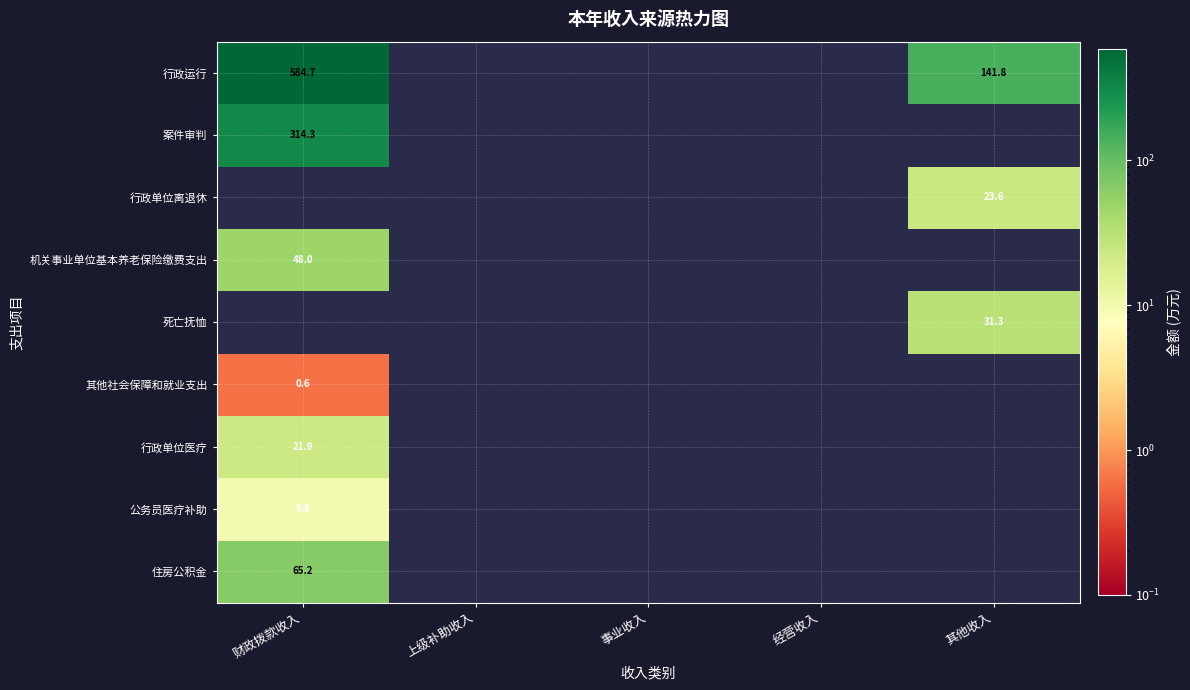

What is the maximum value for 行政运行?

584.7